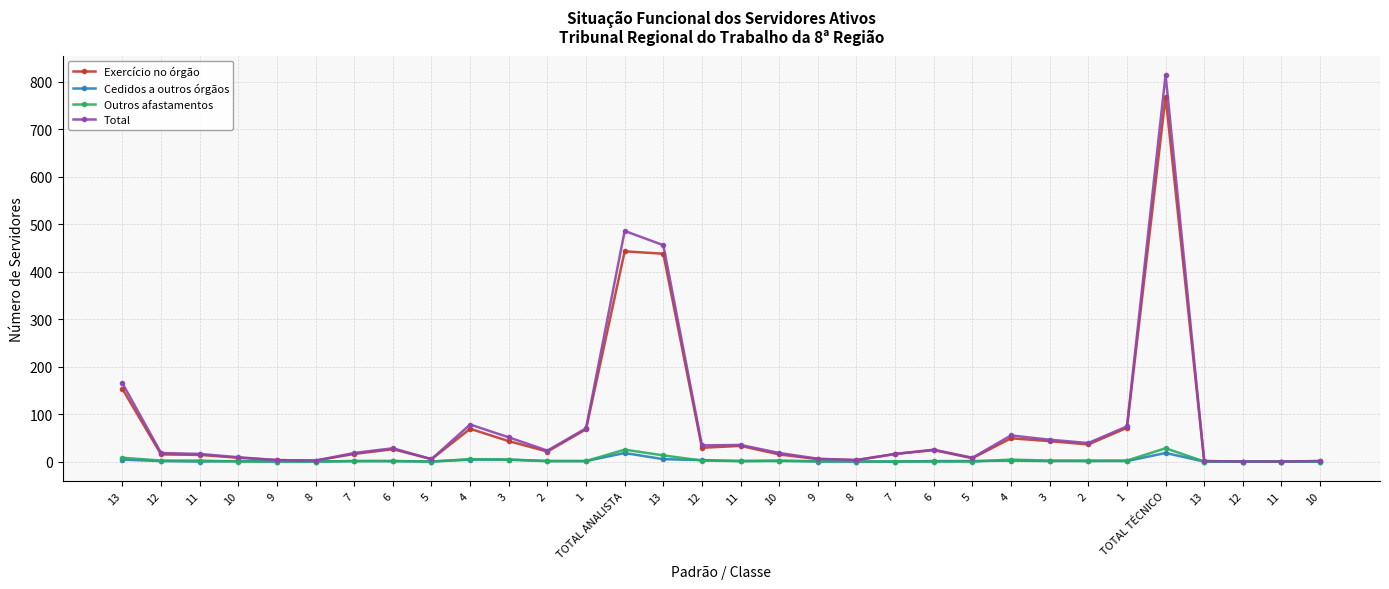

Does the chart have visible grid lines?

Yes